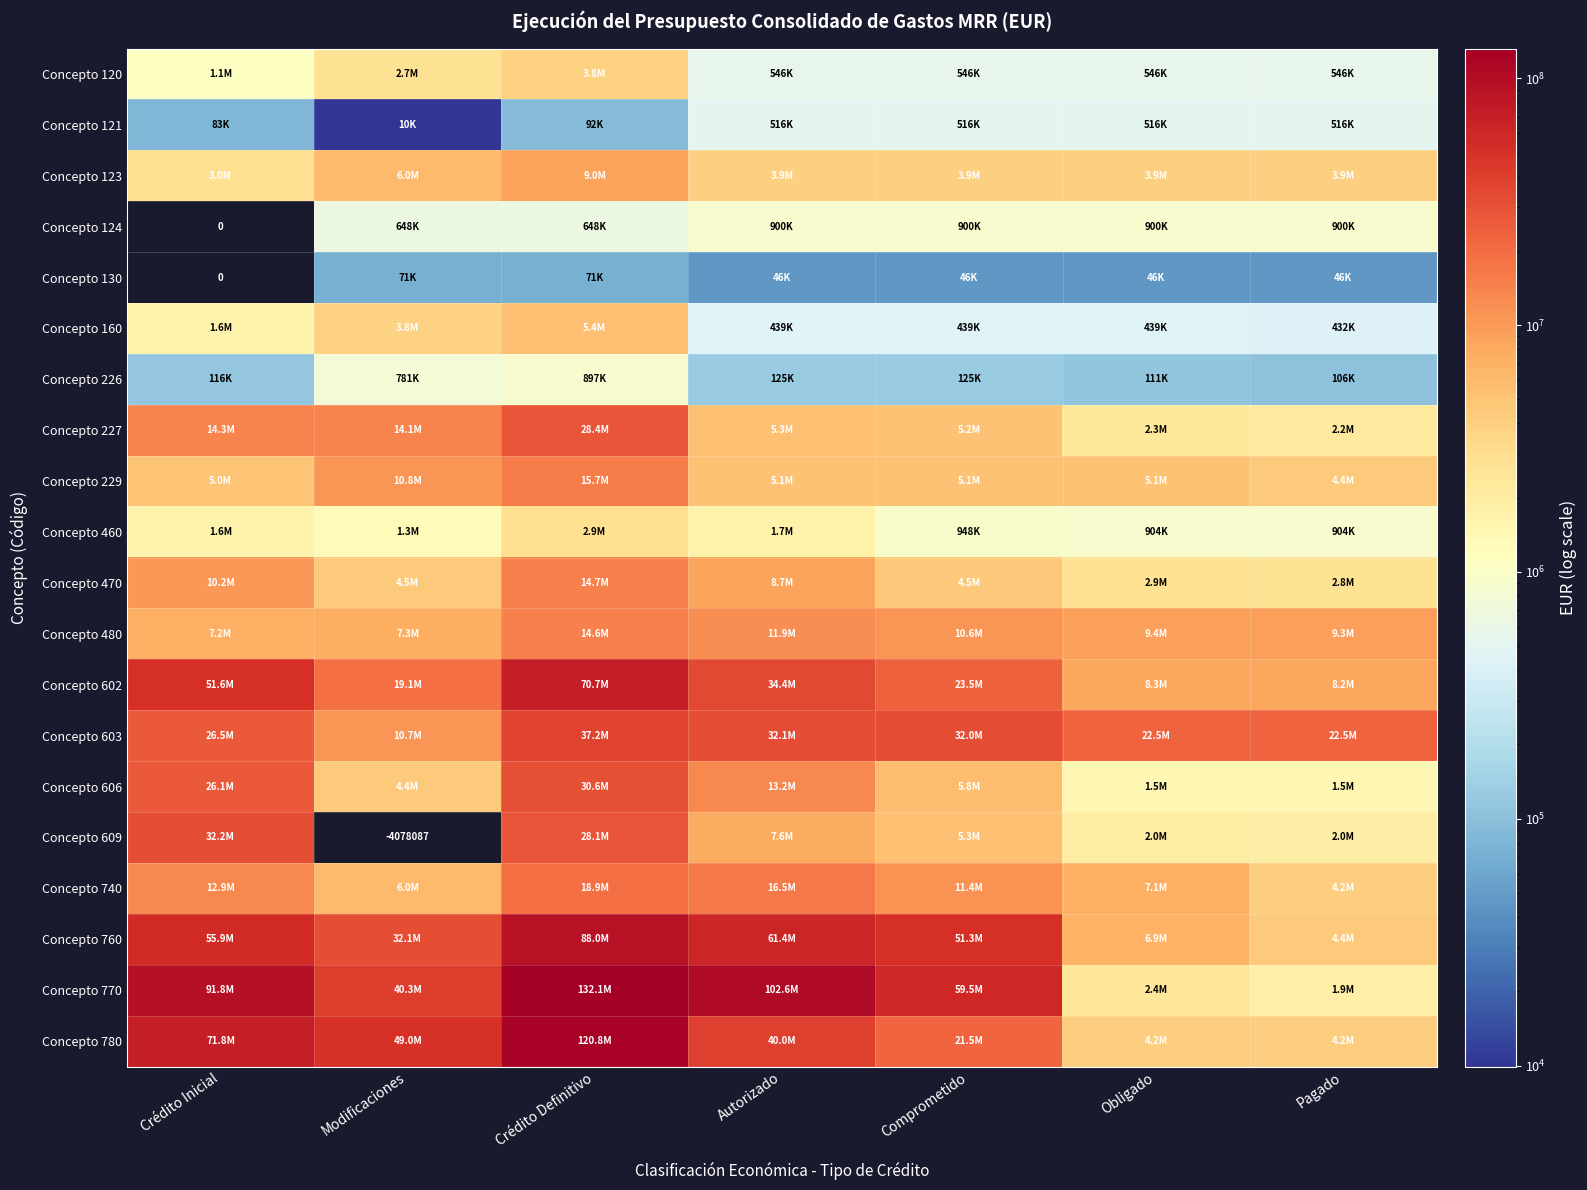

Which category has the lowest value in the Concepto 606 series?

Obligado